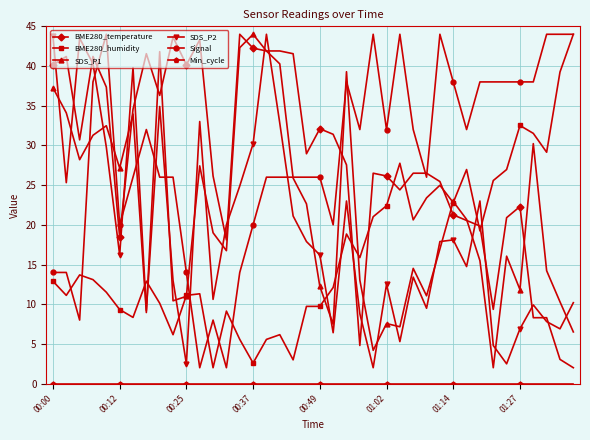

After their last crossing, which series has the higher values: BME280_temperature or BME280_humidity?

BME280_humidity